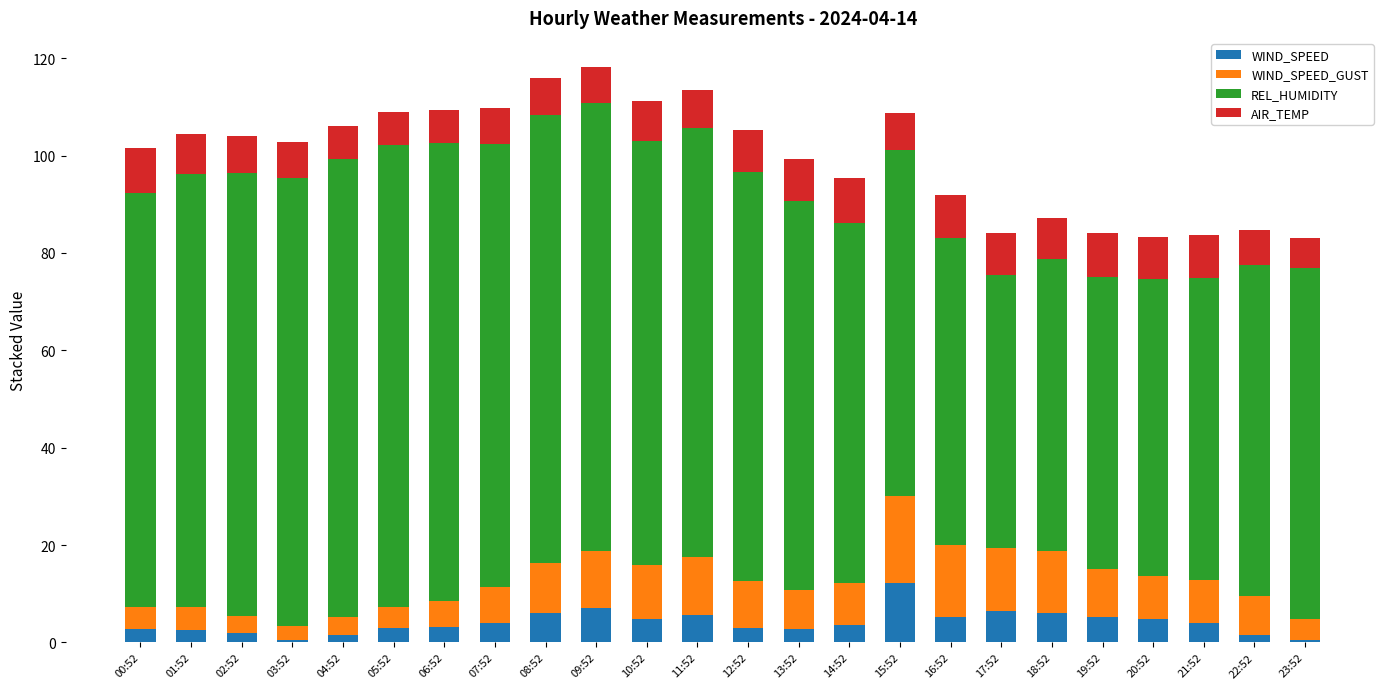

What is the sum of all WIND_SPEED values?

97.6